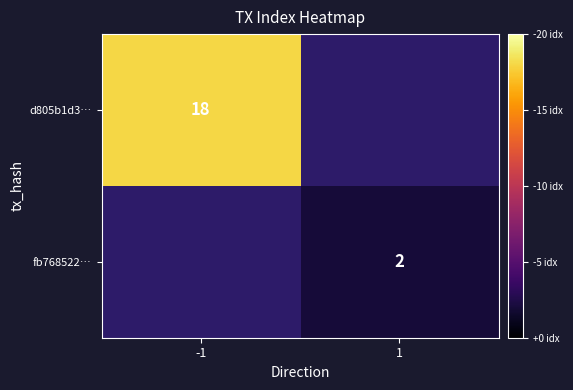

Is it true that d805b1d3… equals 28 at -1?

False